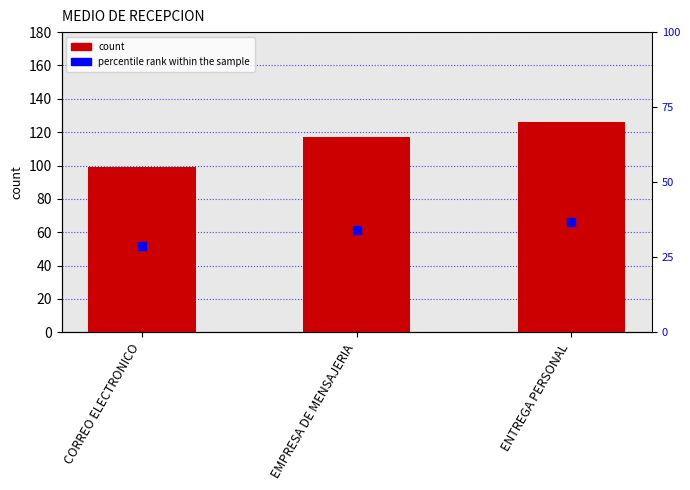

Rank the categories by percentile rank within the sample value from lowest to highest.

CORREO ELECTRONICO, EMPRESA DE MENSAJERIA, ENTREGA PERSONAL